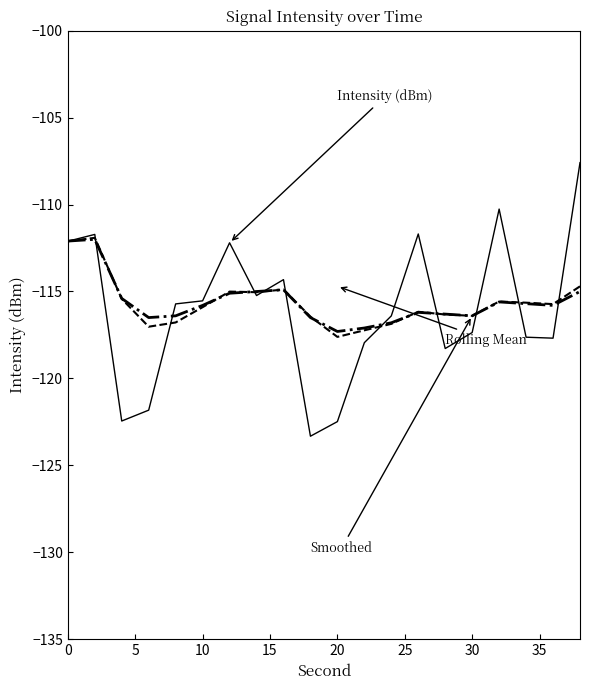

What is the maximum value shown in the chart?

-107.6